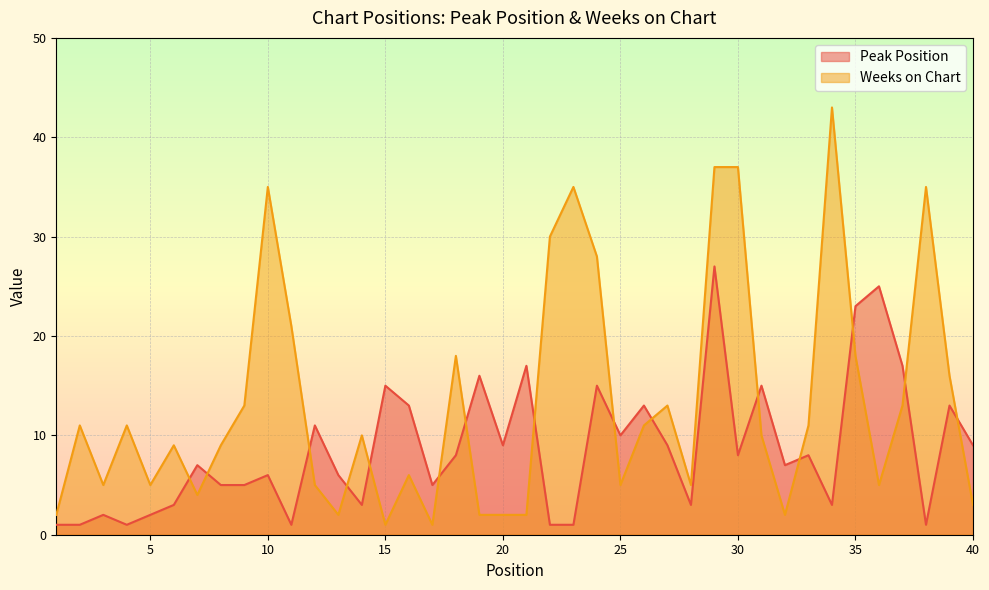

Which category has the highest value across all series?

34